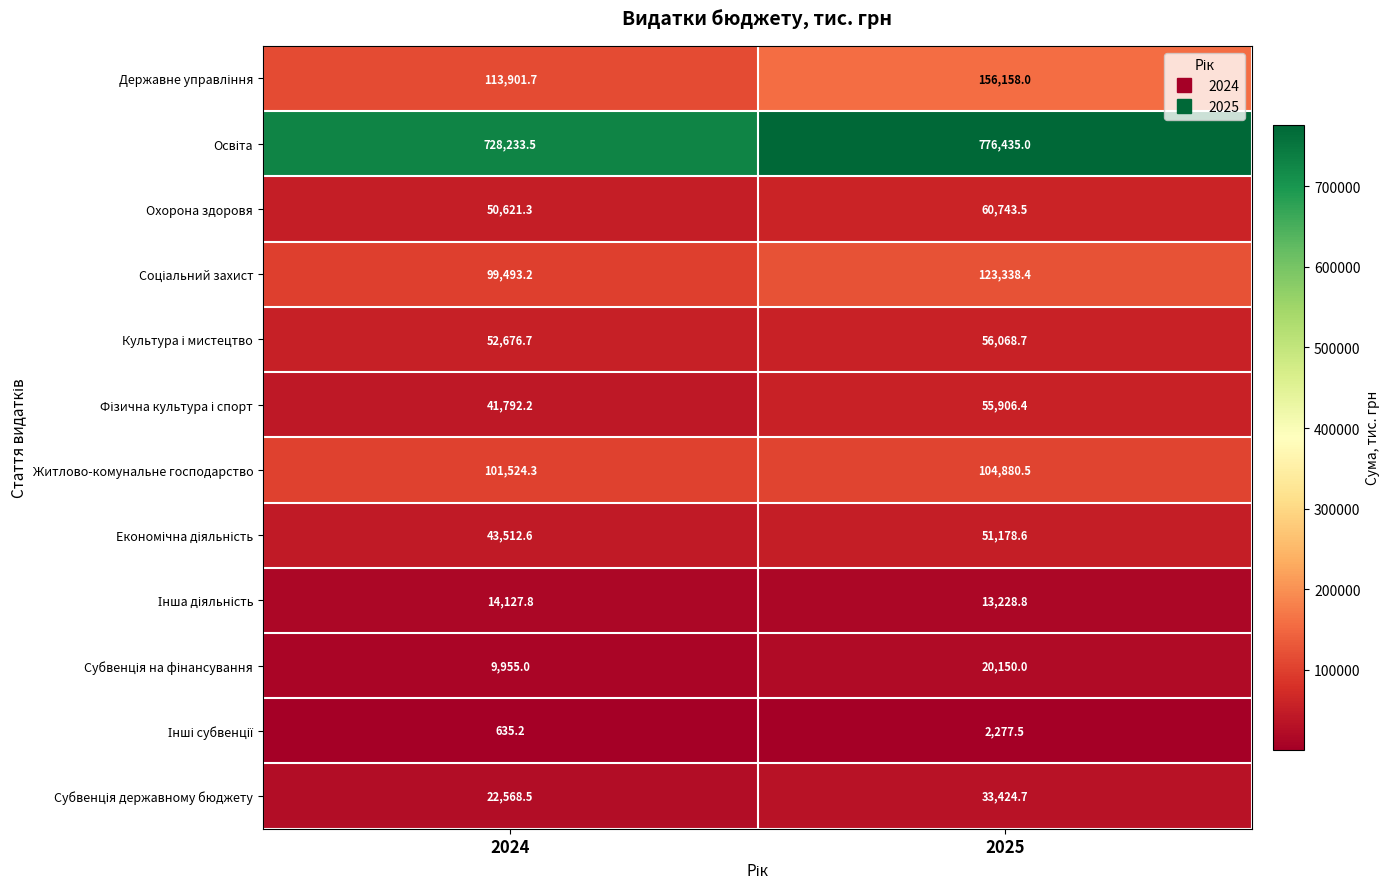

The Житлово-комунальне господарство series shows 47826.3 at 2024. True or false?

False